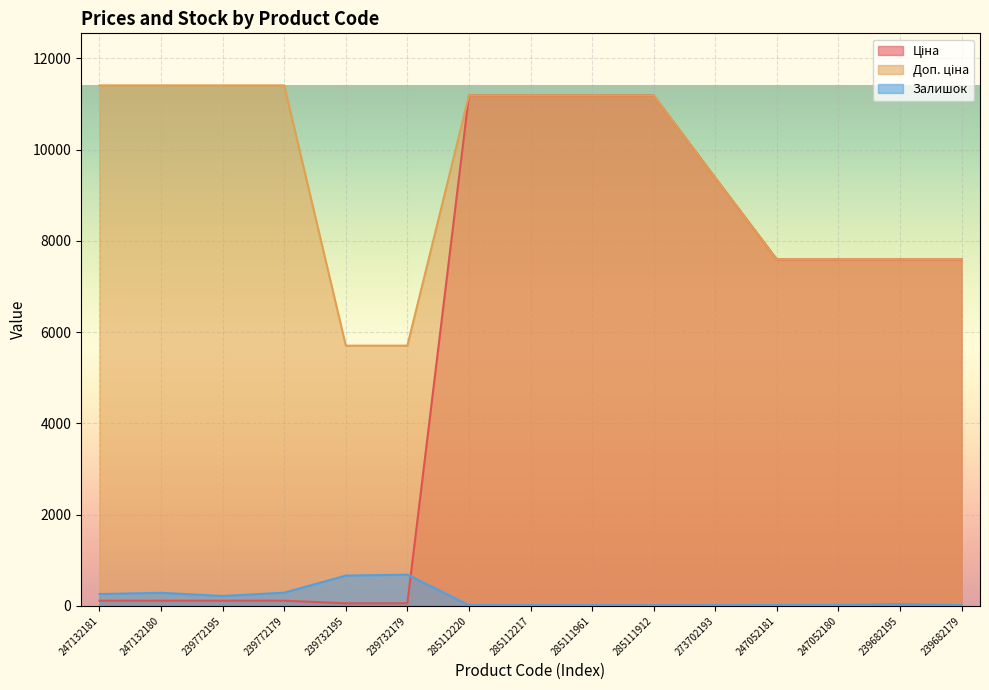

Reading left to right, extract all data points from this chart.

Ціна: 114.1	114.1	114.1	114.1	57.0	57.0	11188.2	11188.2	11188.2	11188.2	9384.0	7596.5	7596.5	7596.5	7596.5
Доп. ціна: 11410.0	11410.0	11410.0	11410.0	5705.0	5705.0	11188.2	11188.2	11188.2	11188.2	9384.0	7596.5	7596.5	7596.5	7596.5
Залишок: 260.0	288.0	218.0	290.0	665.0	686.0	17.0	17.0	17.0	15.0	17.0	20.0	21.0	41.0	16.0